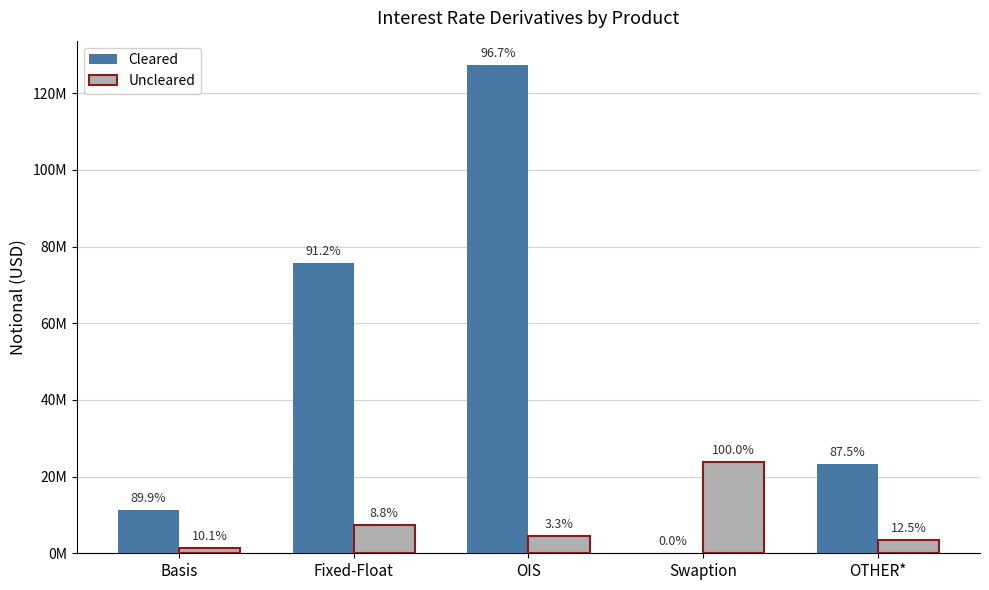

Reading left to right, what are all the values shown in this chart?

Cleared: Basis=11337899	Fixed-Float=75739798	OIS=127322766	Swaption=0	OTHER*=23315733
Uncleared: Basis=1268935	Fixed-Float=7306793	OIS=4402513	Swaption=23914056	OTHER*=3337196